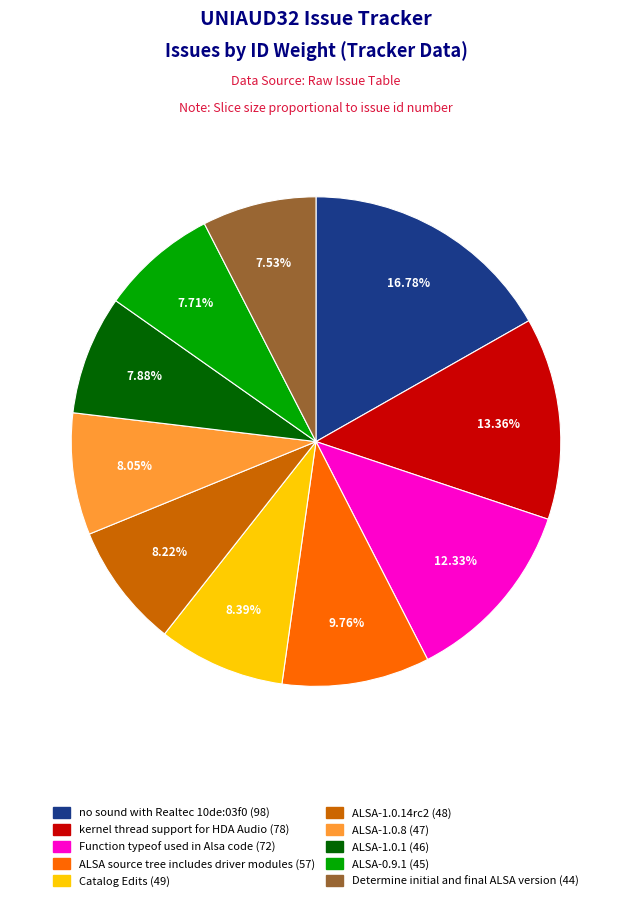

To the nearest percent, what is the difference between the largest and smallest slice percentages?

9%